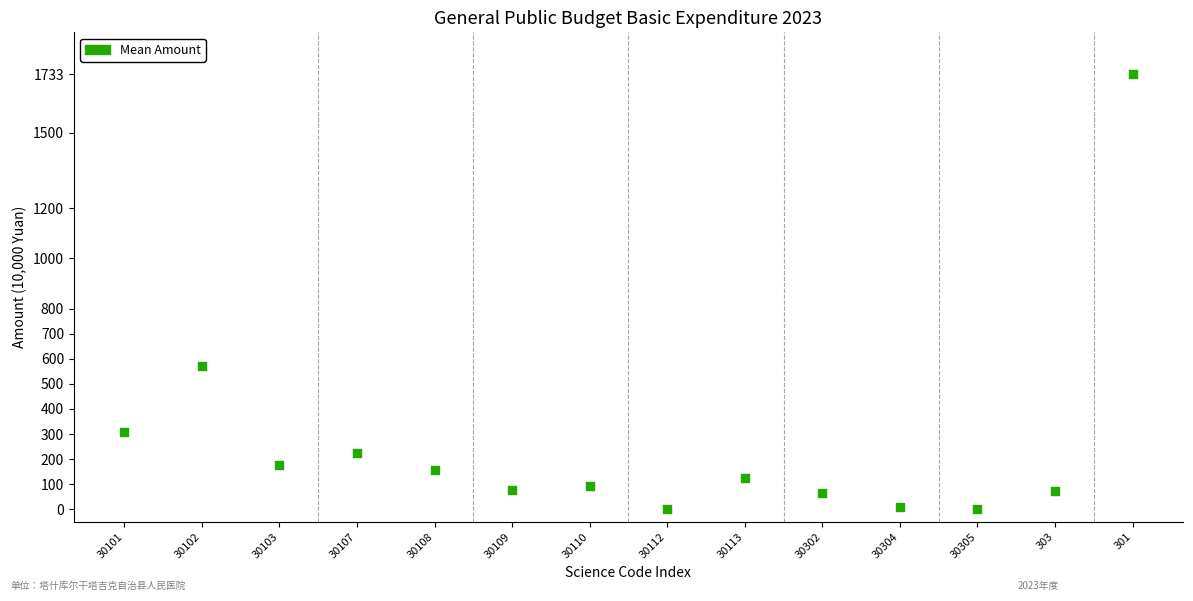

What is the range of X values (max minus min)?

13.0